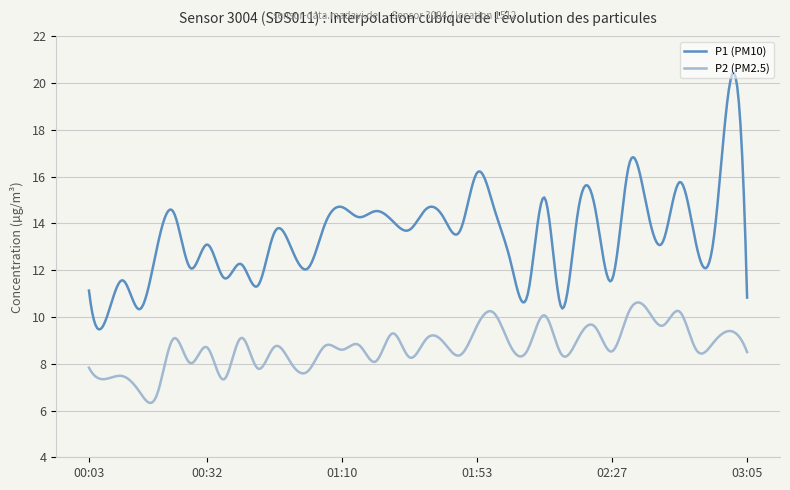

True or false: P1 (PM10) and P2 (PM2.5) intersect in this chart.

False